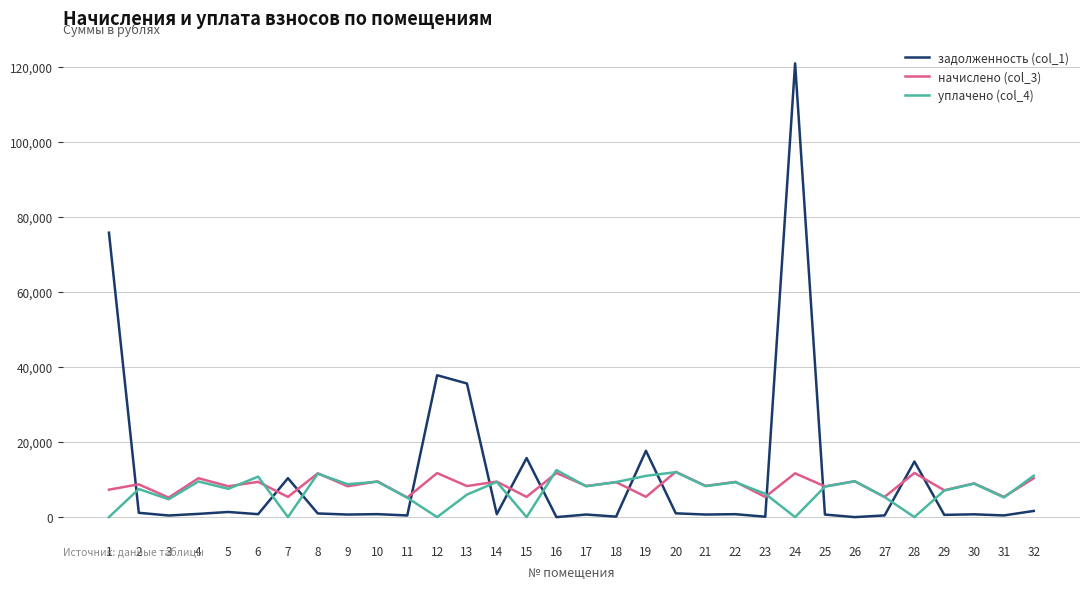

Which series has the largest range (max minus min)?

задолженность (col_1)